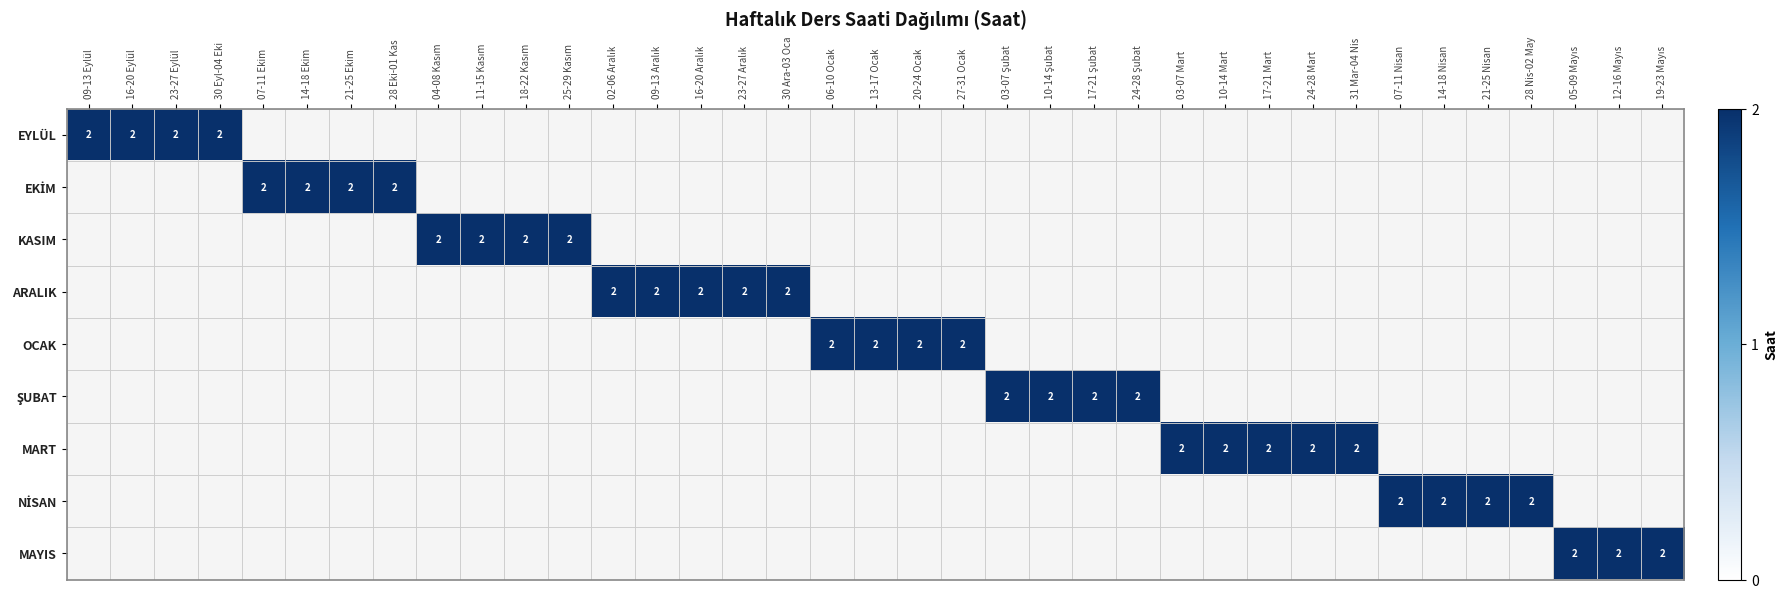

The value of NİSAN at 16-20 Eylül is -1. True or false?

False